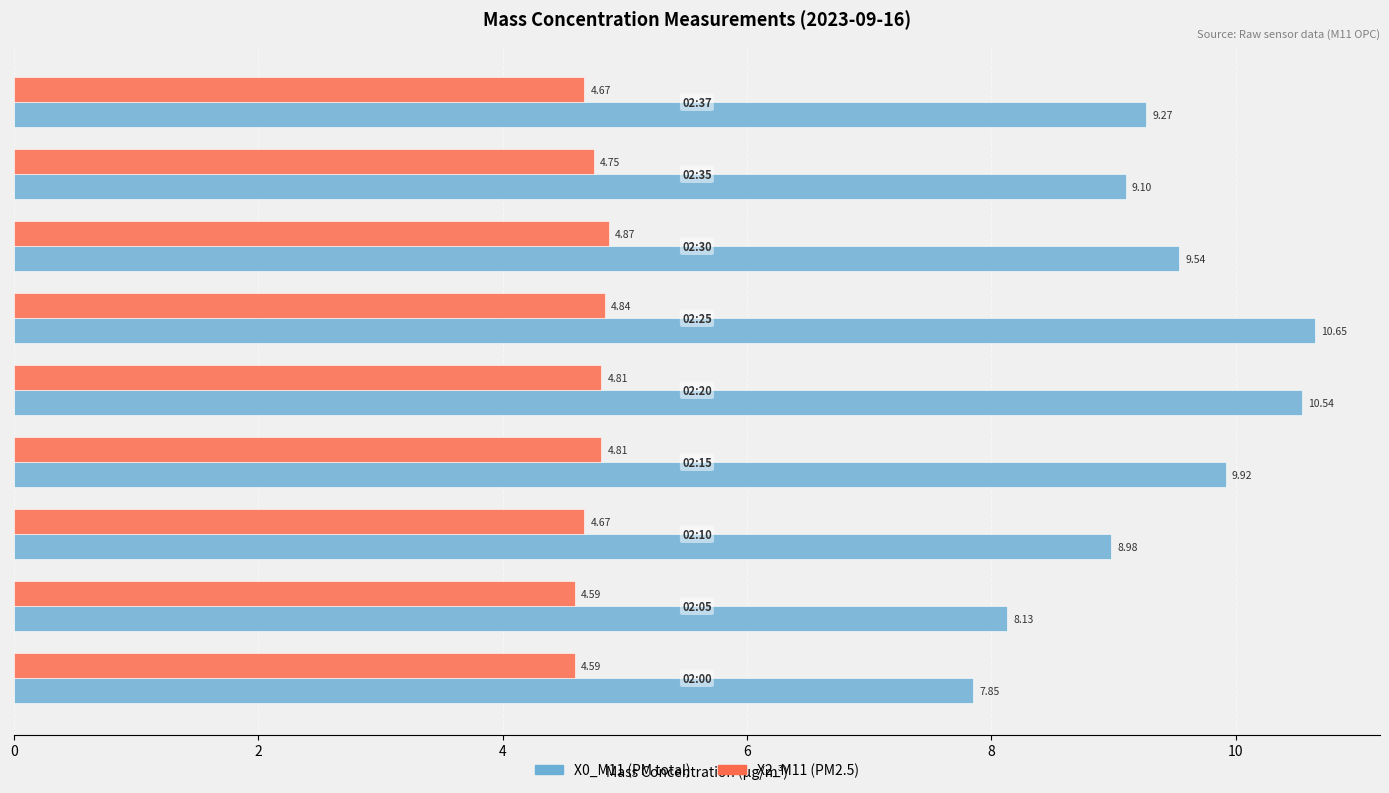

Which series has the largest total across all categories?

X0_M11 (PM total)